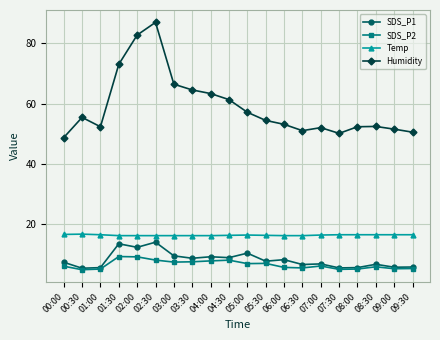

At which label does SDS_P1 first exceed 7?

00:00